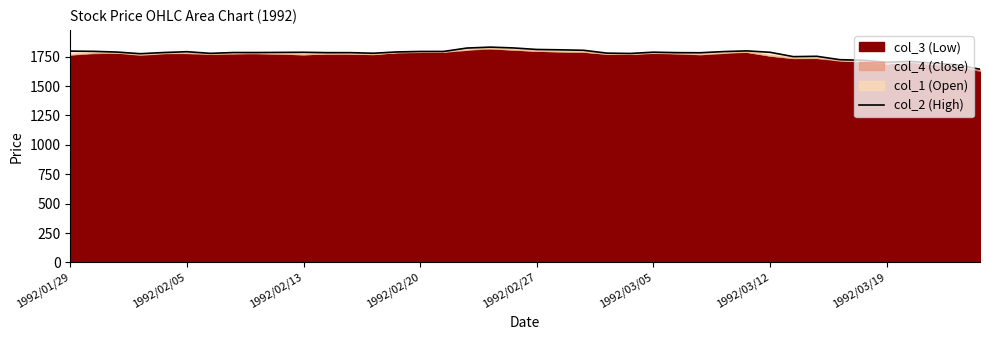

Reading left to right, extract all data points from this chart.

1797	1795	1789	1775	1785	1792	1778	1785	1785	1786	1787	1784	1784	1779	1790	1794	1794	1823	1831	1824	1811	1808	1804	1780	1777	1788	1784	1783	1793	1799	1787	1750	1753	1724	1719	1702	1710	1695	1681	1643